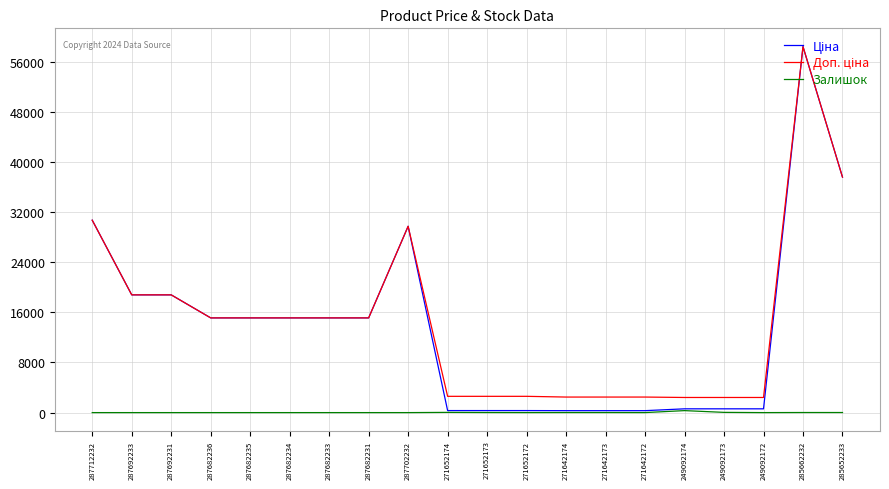

How many categories are shown in the chart?

20